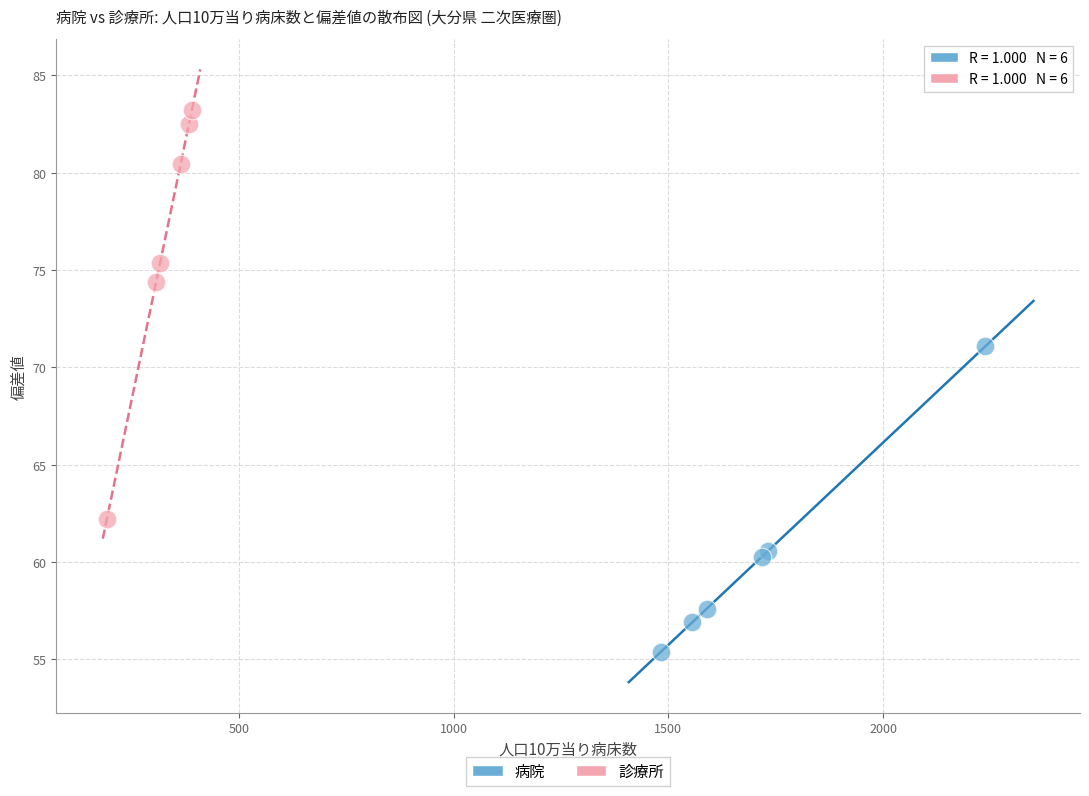

Which series has the widest spread of Y values?

診療所